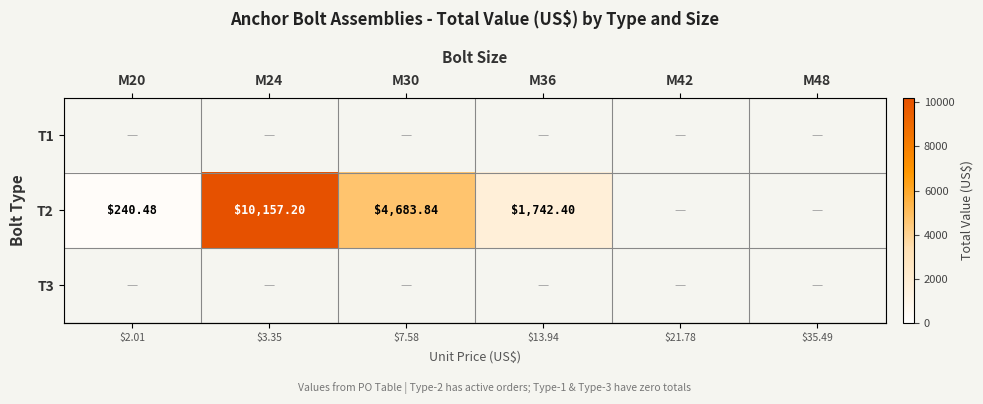

What is the total value across all series at M24?

10157.2